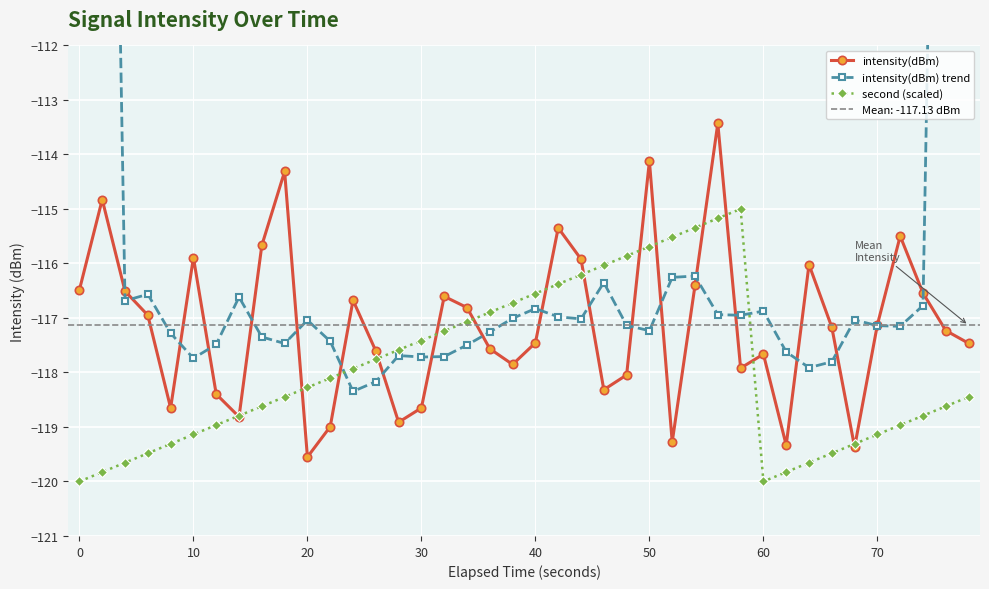

In intensity(dBm), how many points are higher than both neighbors (excluding endpoints)?

11